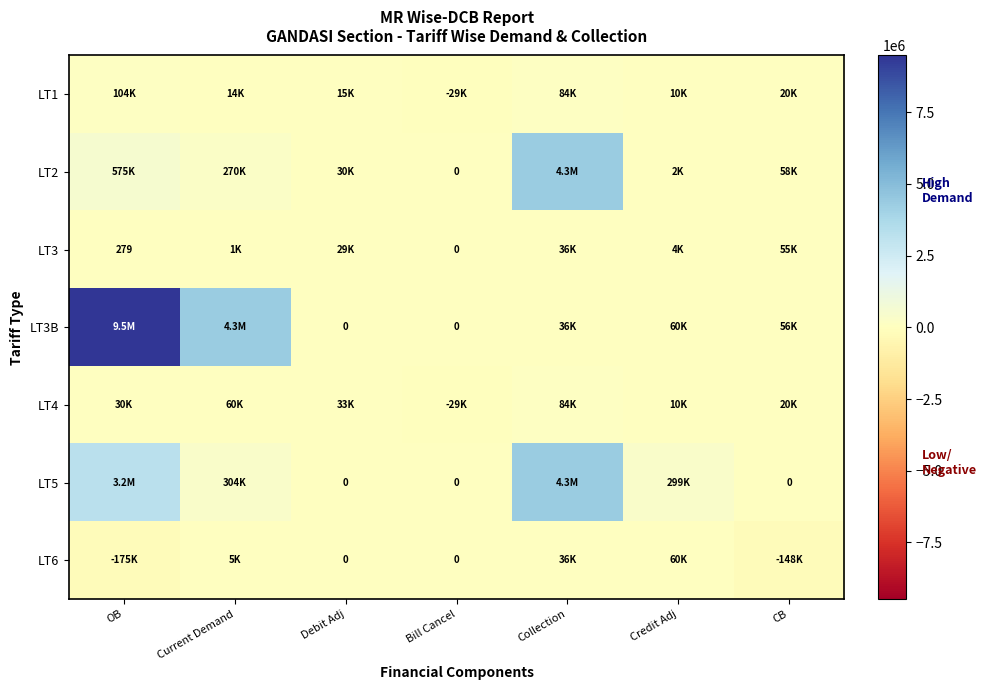

How many categories are shown in the chart?

7